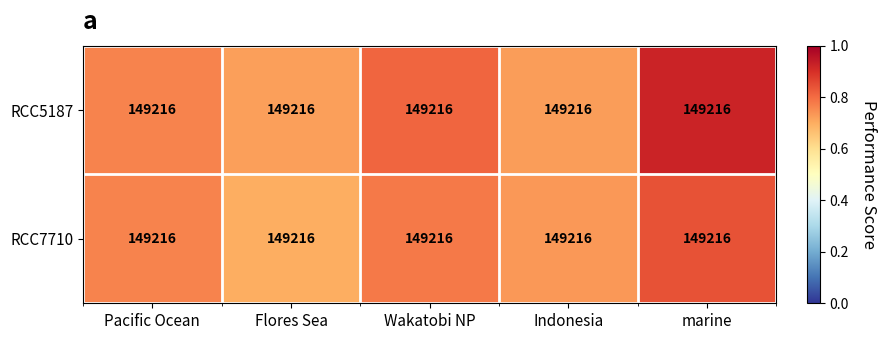

Which has a higher value, marine or Wakatobi NP?

marine